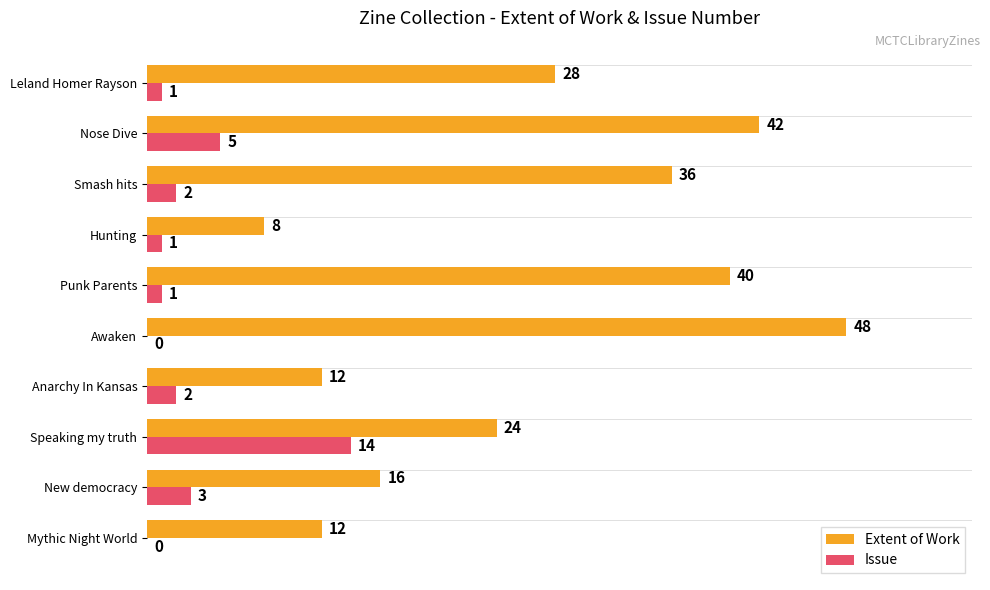

What is the sum of all Extent of Work values?

266